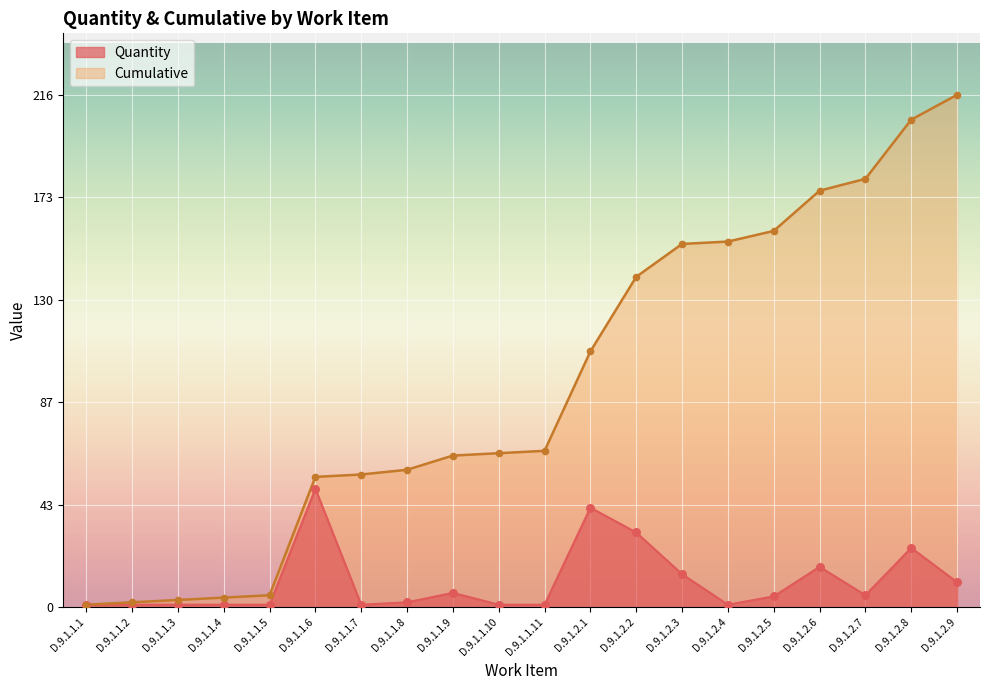

What is the total value across all series at D.9.1.1.9?

70.0